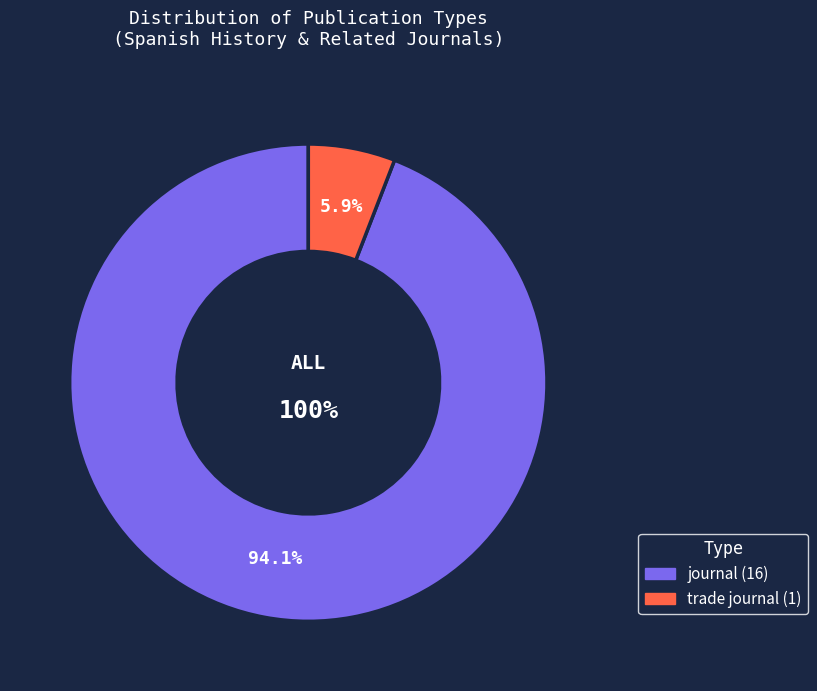

Count the number of slices in the pie.

2